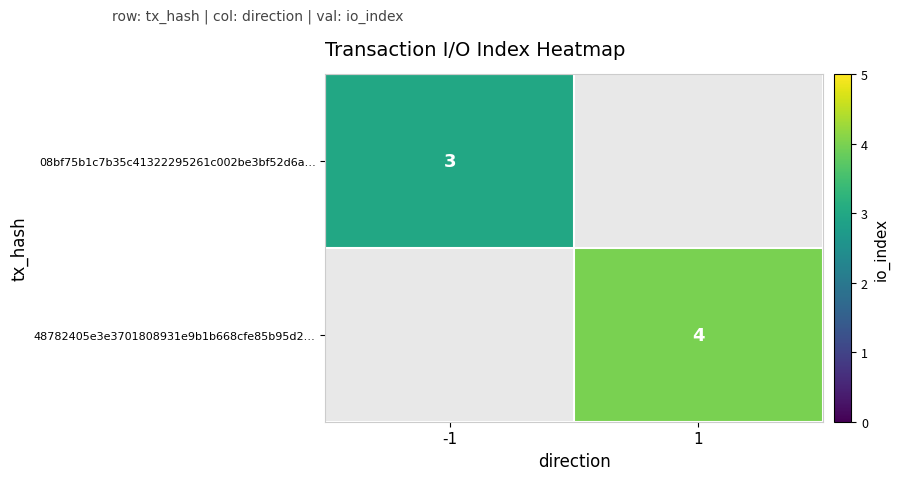

The value of 48782405e3e3701808931e9b1b668cfe85b95d2… at 1 is 7. True or false?

False